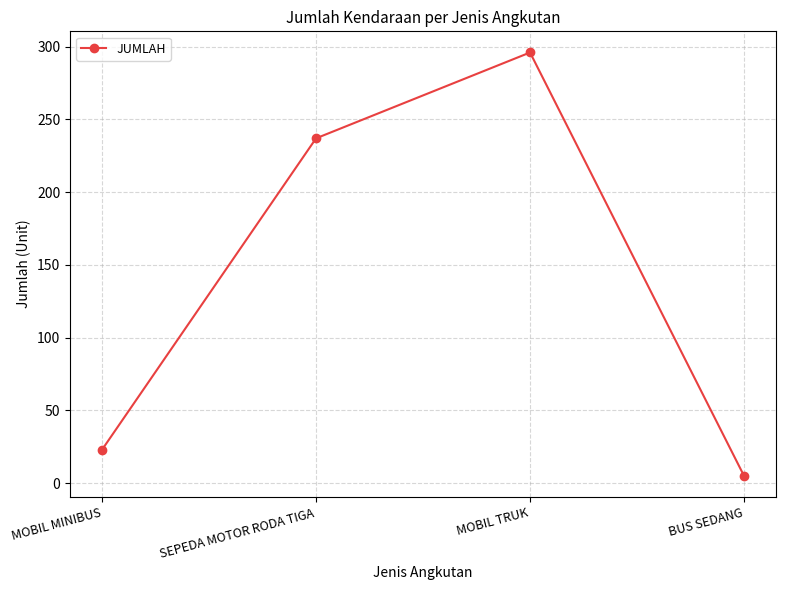

At which label is the value closest to 150?

SEPEDA MOTOR RODA TIGA